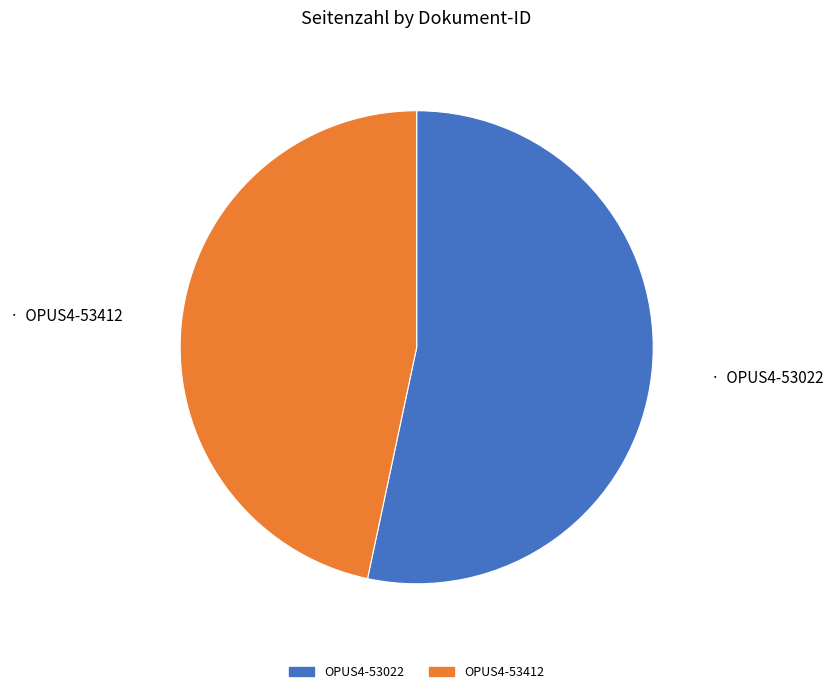

Is OPUS4-53412 the majority of the pie?

No